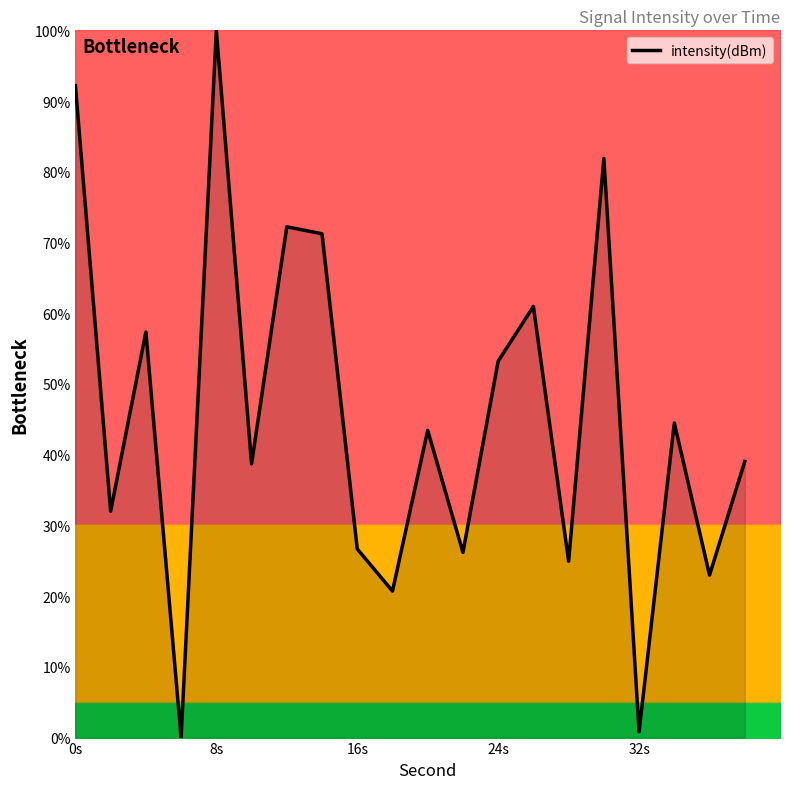

What is the difference between the maximum and minimum values?

100.0